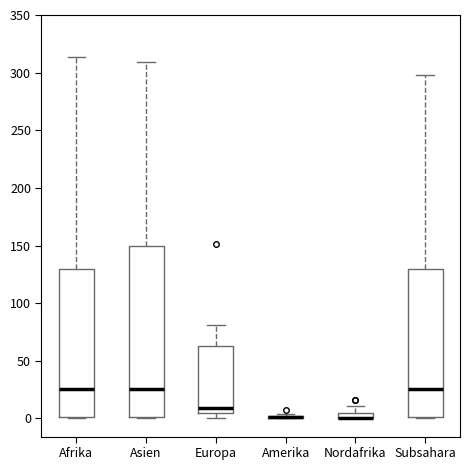

Where does the upper whisker of the box for Europa end on the y-axis? The values are not printed on the chart, so give them approximately, as read against the axis.

80